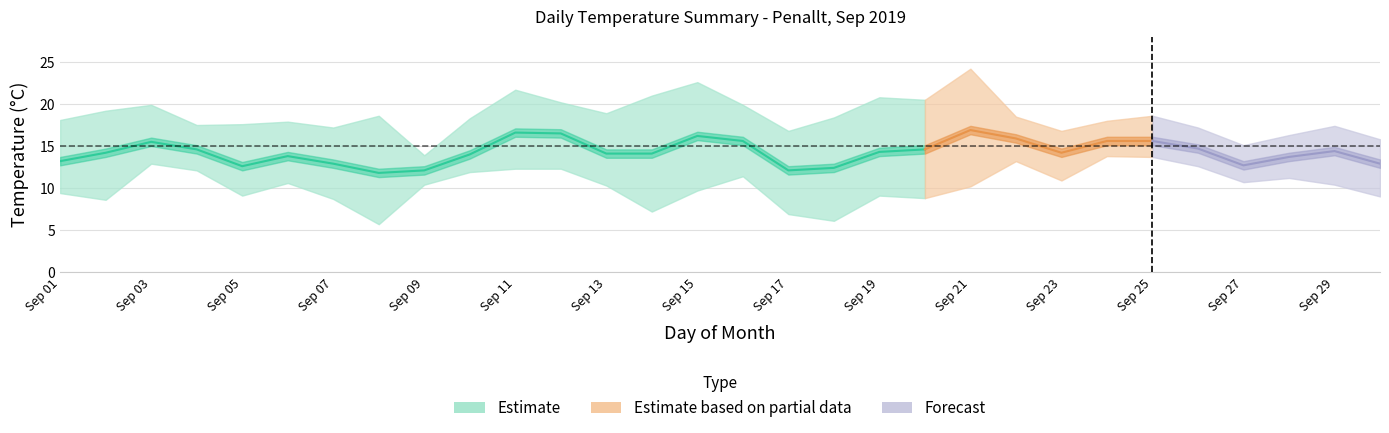

How many values in the LOW_TEMP series exceed 10?

18